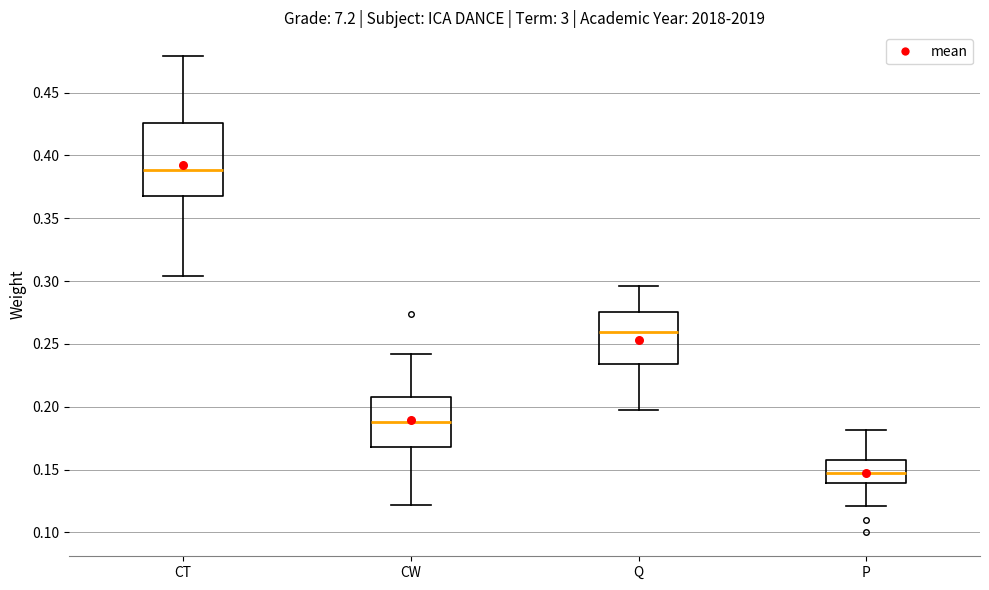

Reading left to right, read every box against the y-axis: the position of its median line, the range the box covers, and the ends of its whiskers. The values are not printed on the chart, so give them approximately, as read against the axis.

CT: median 0.390, box 0.370 to 0.425, whiskers 0.305 to 0.480
CW: median 0.190, box 0.170 to 0.210, whiskers 0.120 to 0.240
Q: median 0.260, box 0.235 to 0.275, whiskers 0.195 to 0.295
P: median 0.145, box 0.140 to 0.160, whiskers 0.120 to 0.180